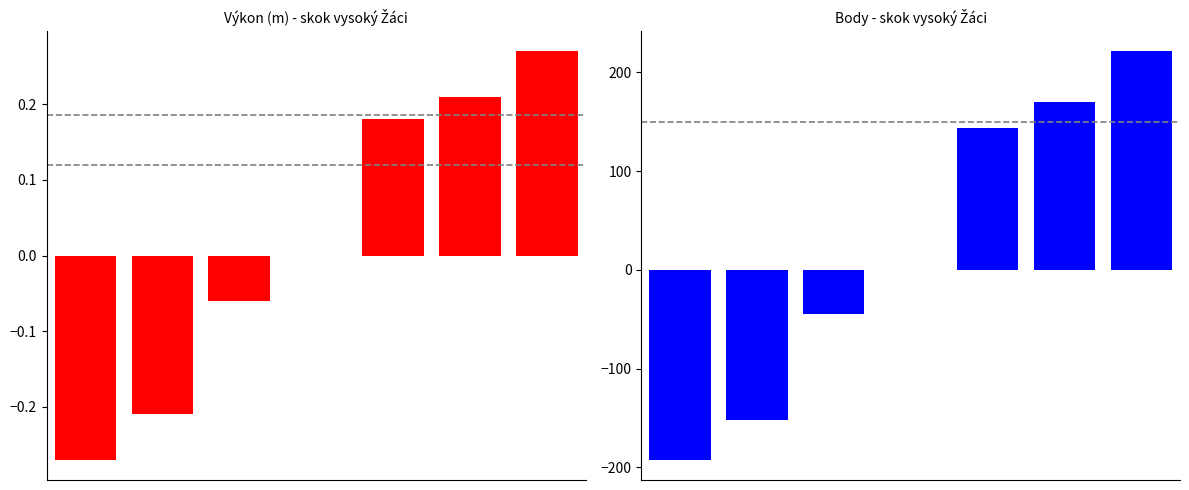

At 6, list the series in order from largest to smallest.

Body (centered), Výkon (centered)